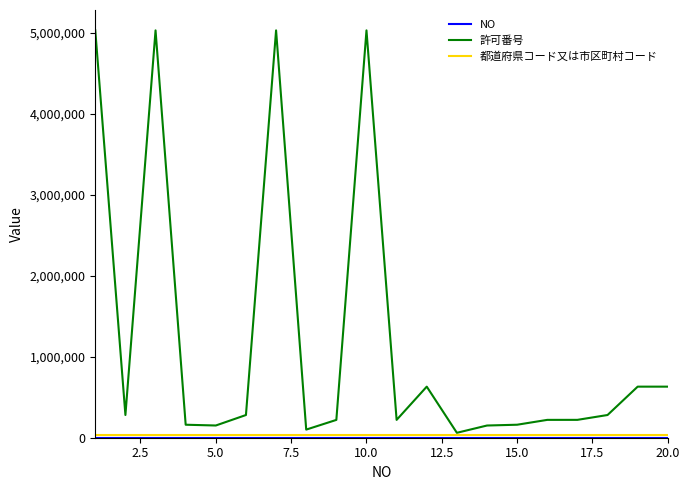

Which series has the largest range (max minus min)?

許可番号